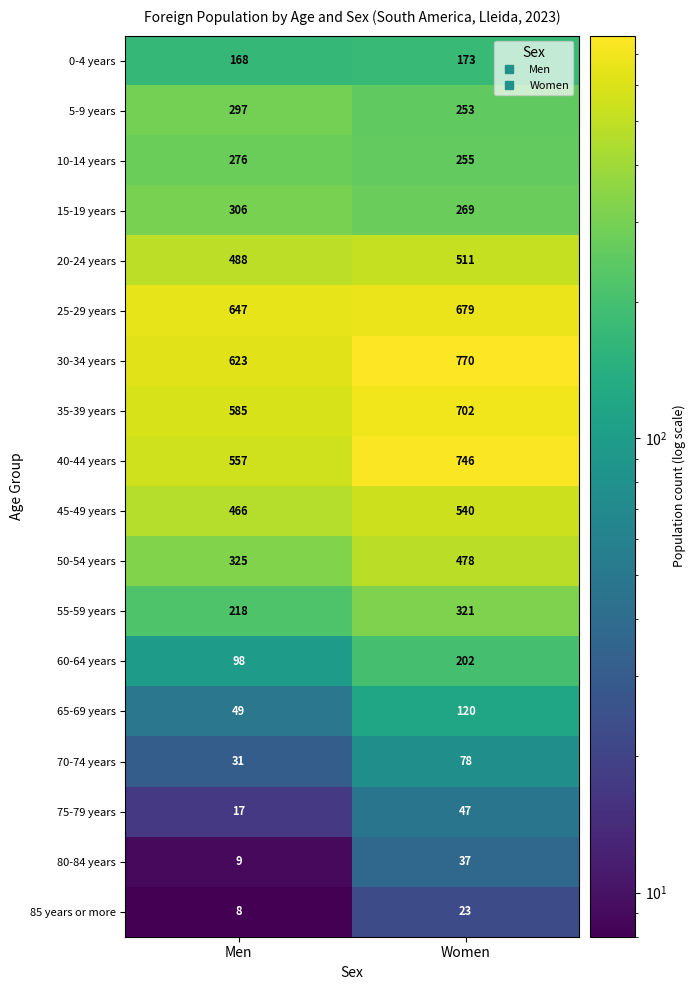

What is the sum of the 50-54 years values at Men and Women?

803